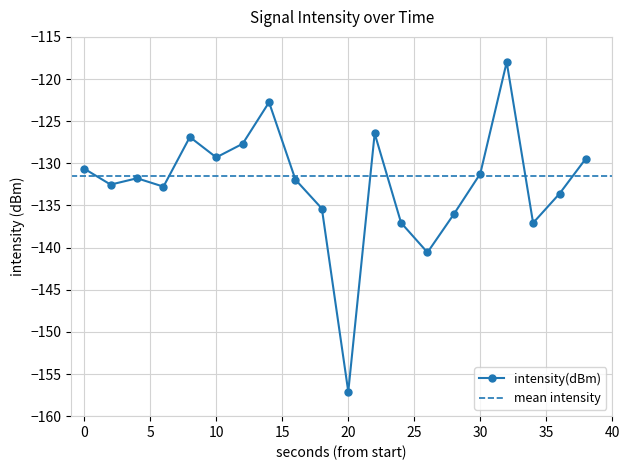

What is the greatest value displayed?

-118.0